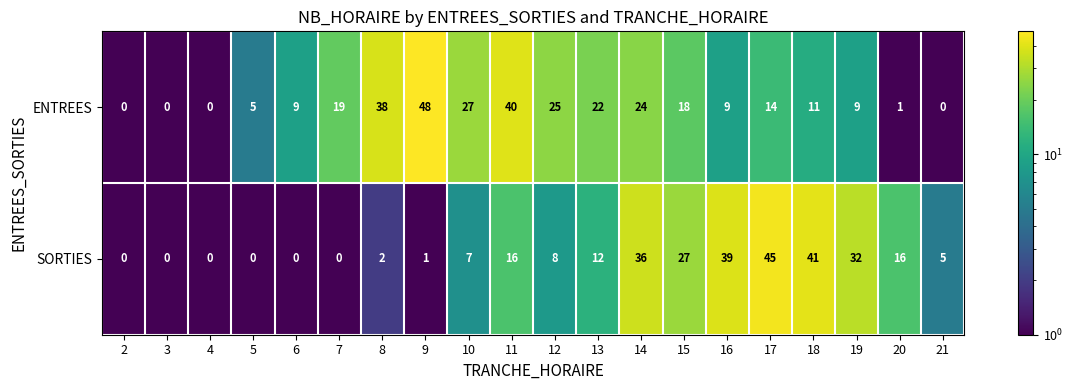

What is the average value of the SORTIES series?

14